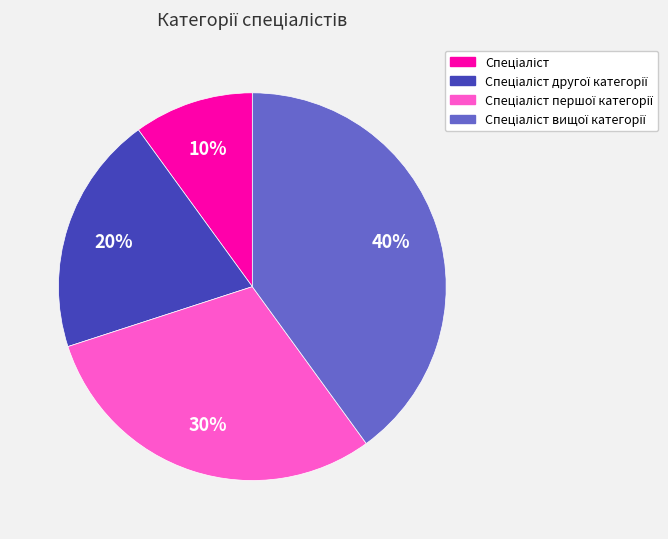

To the nearest percent, what is the average slice percentage?

25%